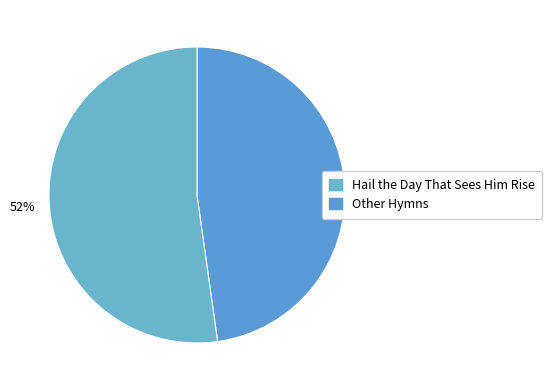

How many slices are in this pie chart?

2